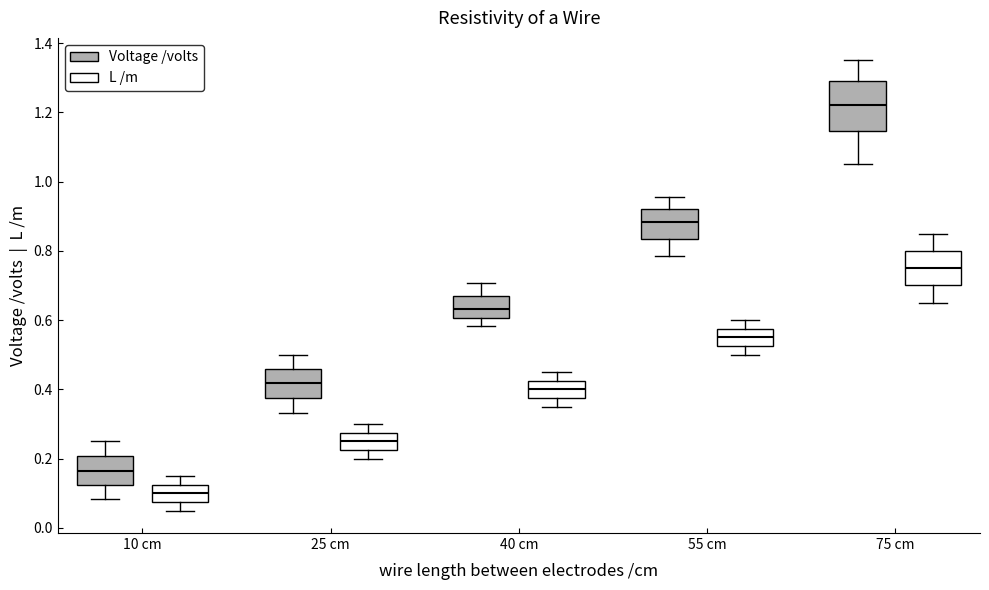

Reading left to right, read every box against the y-axis: the position of its median line, the range the box covers, and the ends of its whiskers. The values are not printed on the chart, so give them approximately, as read against the axis.

10 cm (Voltage /volts): median 0.16, box 0.12 to 0.20, whiskers 0.08 to 0.26
10 cm (L /m): median 0.10, box 0.08 to 0.12, whiskers 0.06 to 0.16
25 cm (Voltage /volts): median 0.42, box 0.38 to 0.46, whiskers 0.34 to 0.50
25 cm (L /m): median 0.26, box 0.22 to 0.28, whiskers 0.20 to 0.30
40 cm (Voltage /volts): median 0.64, box 0.60 to 0.66, whiskers 0.58 to 0.70
40 cm (L /m): median 0.40, box 0.38 to 0.42, whiskers 0.36 to 0.46
55 cm (Voltage /volts): median 0.88, box 0.84 to 0.92, whiskers 0.78 to 0.96
55 cm (L /m): median 0.56, box 0.52 to 0.58, whiskers 0.50 to 0.60
75 cm (Voltage /volts): median 1.22, box 1.14 to 1.30, whiskers 1.06 to 1.36
75 cm (L /m): median 0.76, box 0.70 to 0.80, whiskers 0.66 to 0.86